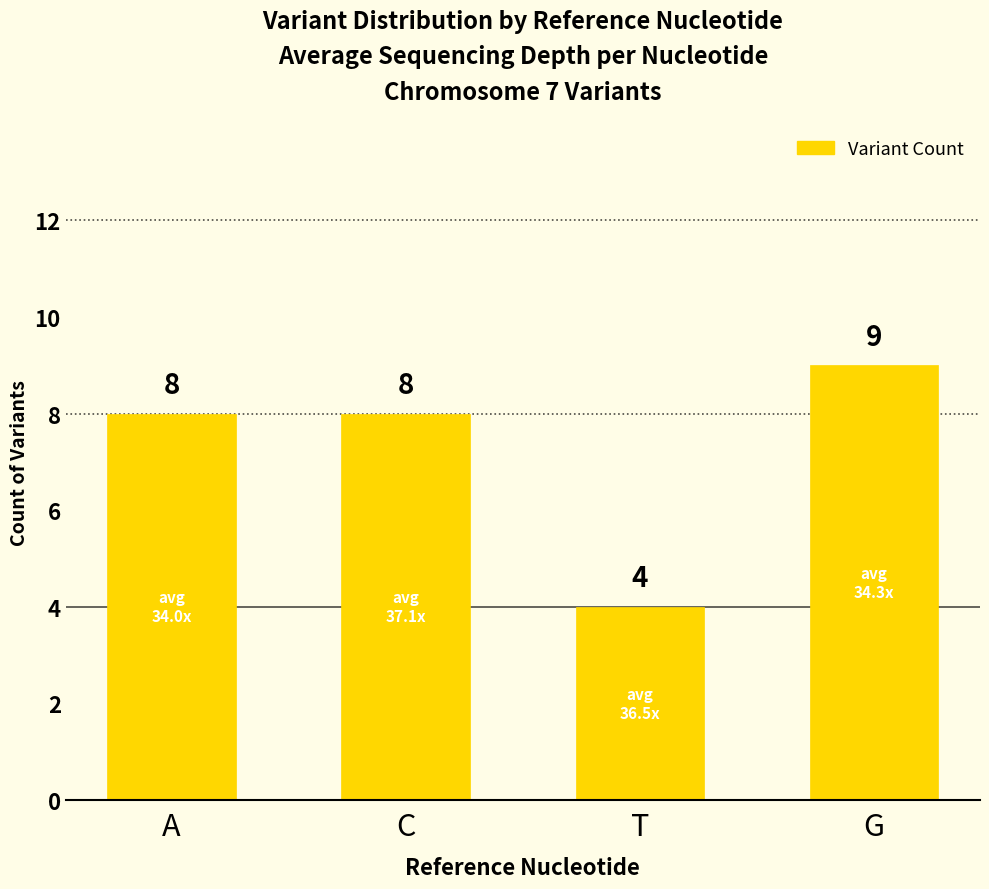

How many values are between 8 and 9?

3